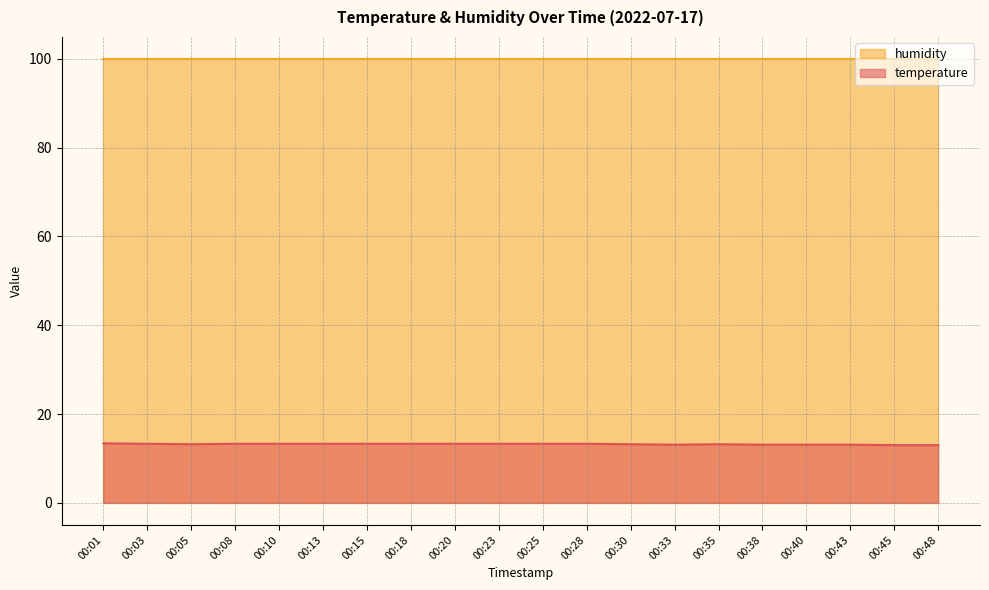

Rank the categories by value from lowest to highest.

00:45, 00:48, 00:33, 00:38, 00:40, 00:43, 00:05, 00:30, 00:35, 00:03, 00:08, 00:10, 00:13, 00:15, 00:18, 00:20, 00:23, 00:25, 00:28, 00:01